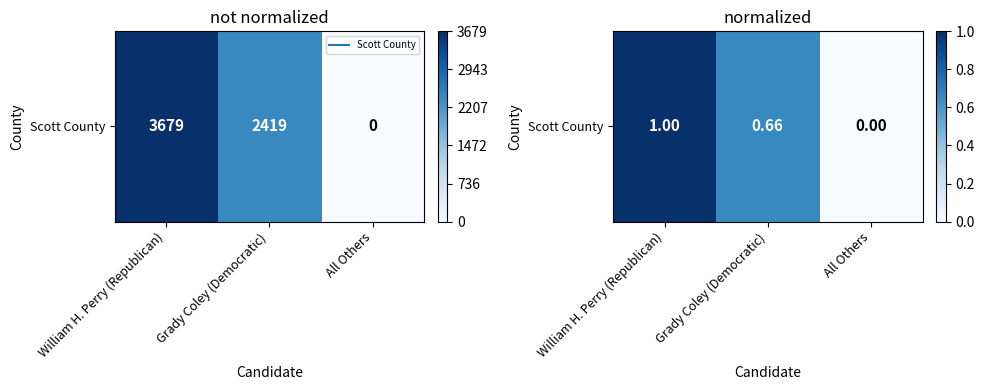

How many distinct data groups are displayed?

1